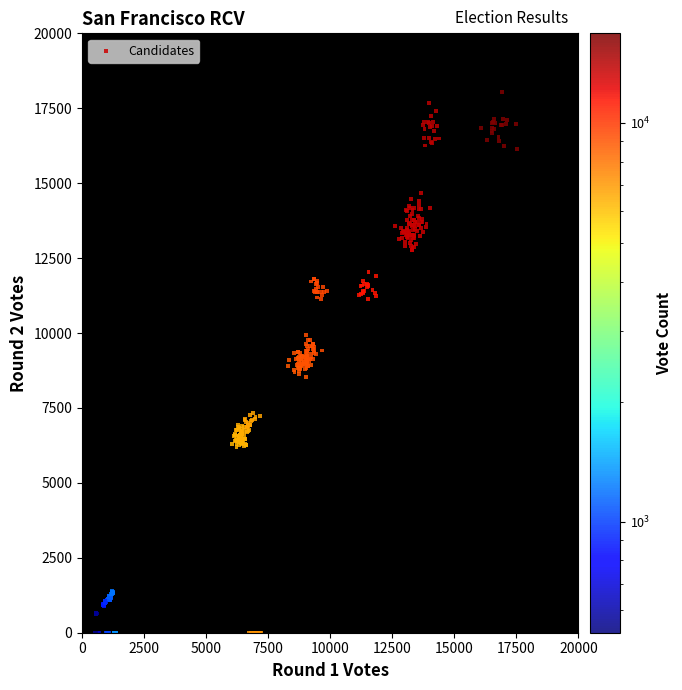

What is the range of X values (max minus min)?

17031.2